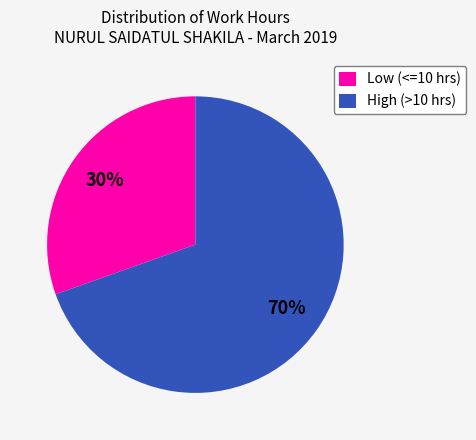

Which slice is the smallest?

Low (<=10 hrs)